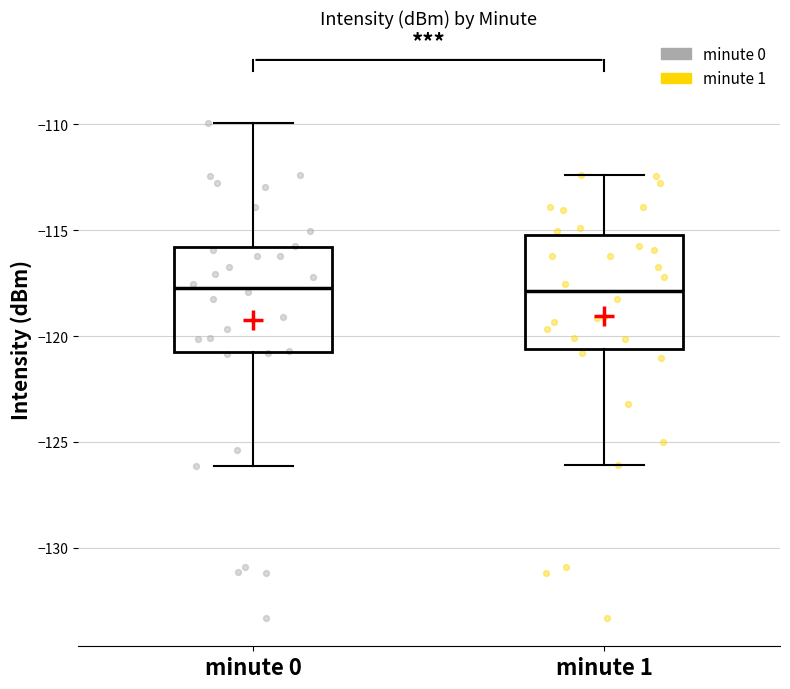

Reading left to right, read every box against the y-axis: the position of its median line, the range the box covers, and the ends of its whiskers. The values are not printed on the chart, so give them approximately, as read against the axis.

minute 0: median -117.5, box -121.0 to -116.0, whiskers -126.0 to -110.0
minute 1: median -118.0, box -120.5 to -115.0, whiskers -126.0 to -112.5